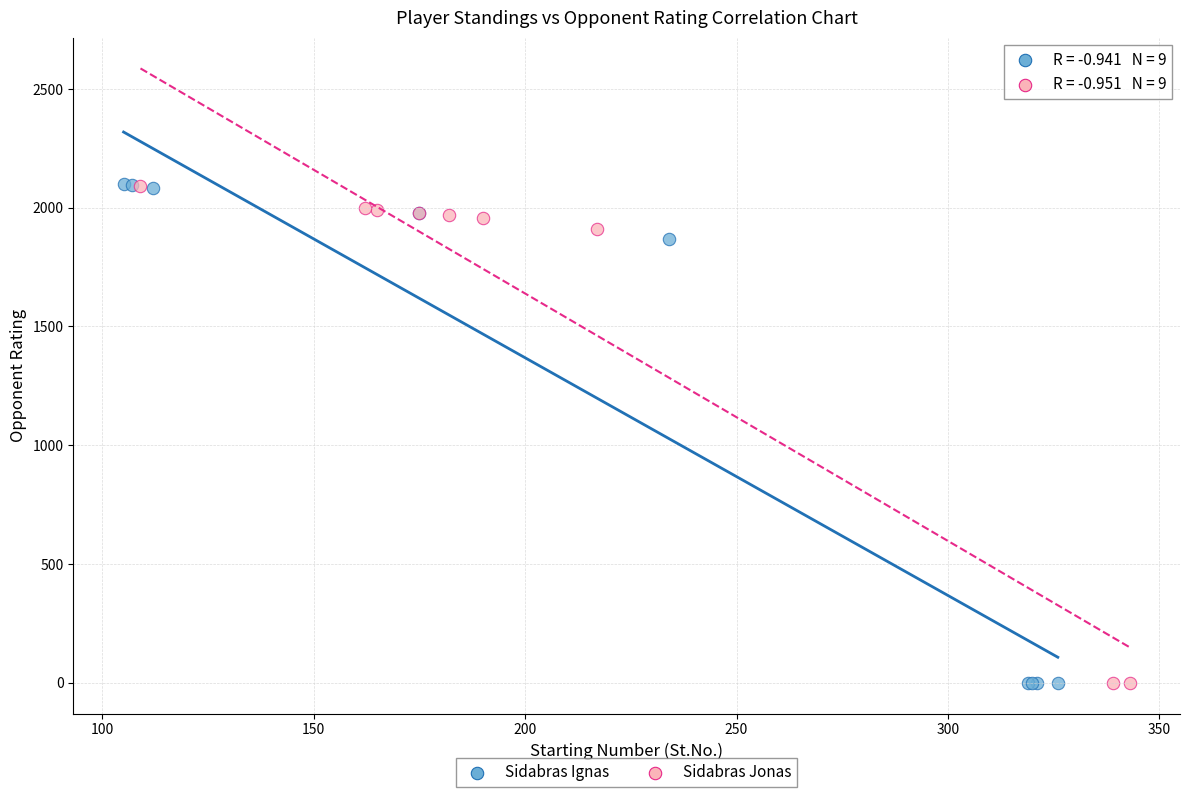

Which series has the largest Y range (max minus min)?

Sidabras Ignas